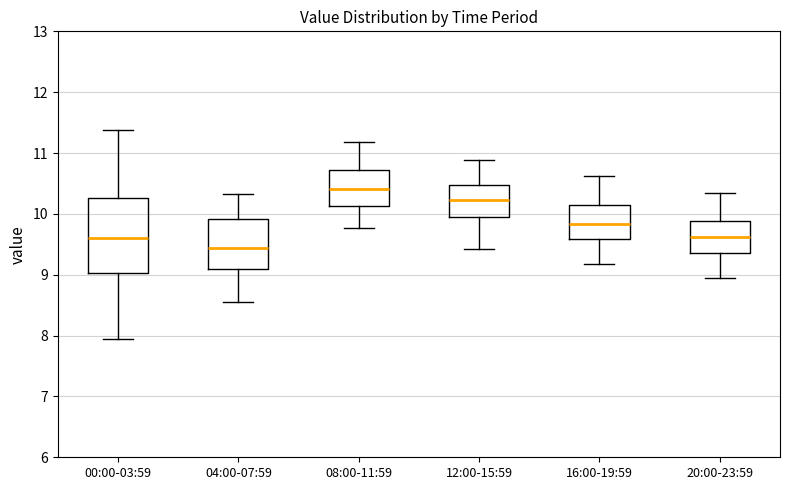

Reading left to right, transcribe this box plot: for each box, give where its median line is, the range the box spans, and where its two whiskers end, as read against the y-axis. The values are not printed on the chart, so give them approximately, as read against the axis.

00:00-03:59: median 9.6, box 9.0 to 10.3, whiskers 8.0 to 11.4
04:00-07:59: median 9.4, box 9.1 to 9.9, whiskers 8.6 to 10.3
08:00-11:59: median 10.4, box 10.1 to 10.7, whiskers 9.8 to 11.2
12:00-15:59: median 10.2, box 9.9 to 10.5, whiskers 9.4 to 10.9
16:00-19:59: median 9.8, box 9.6 to 10.1, whiskers 9.2 to 10.6
20:00-23:59: median 9.6, box 9.4 to 9.9, whiskers 9.0 to 10.4